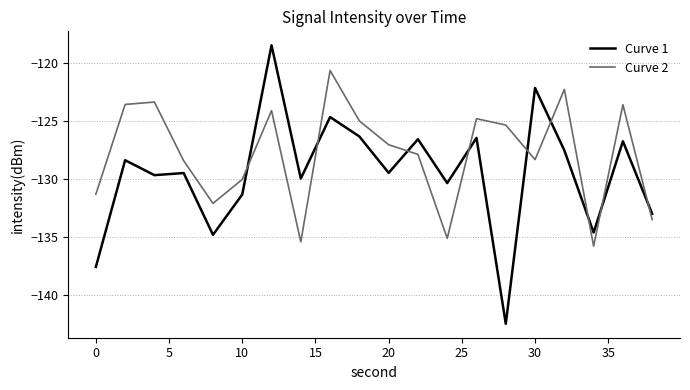

Rank the series by their average value, from highest to lowest.

Curve 2, Curve 1